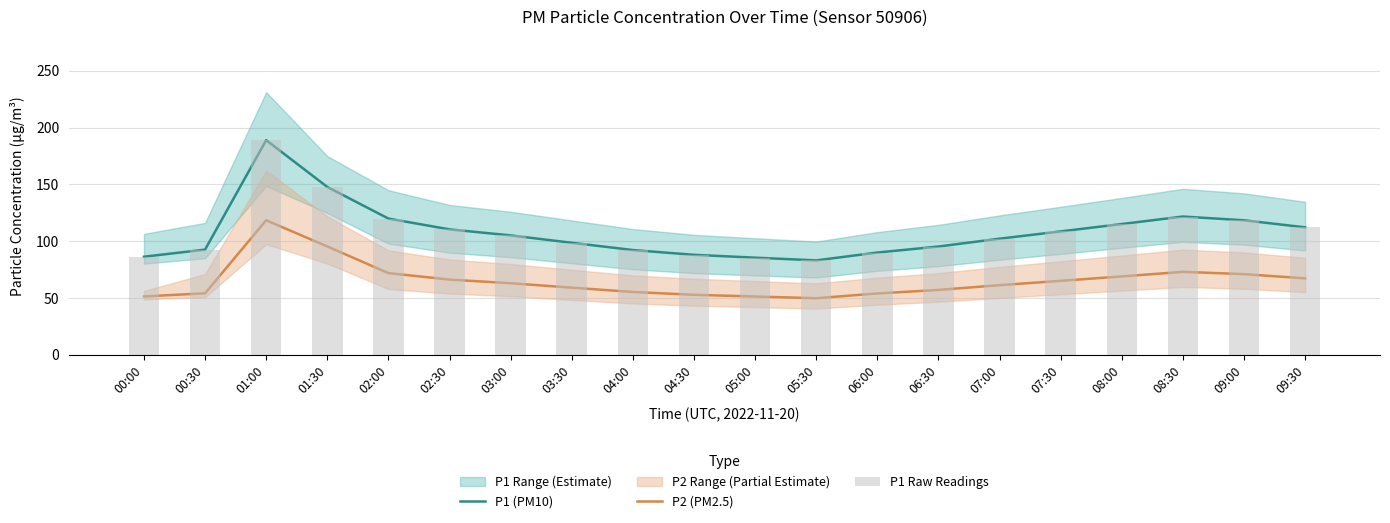

Is the value of P1 Raw Readings at 09:00 greater than the value of P1 (PM10) at 03:00?

Yes